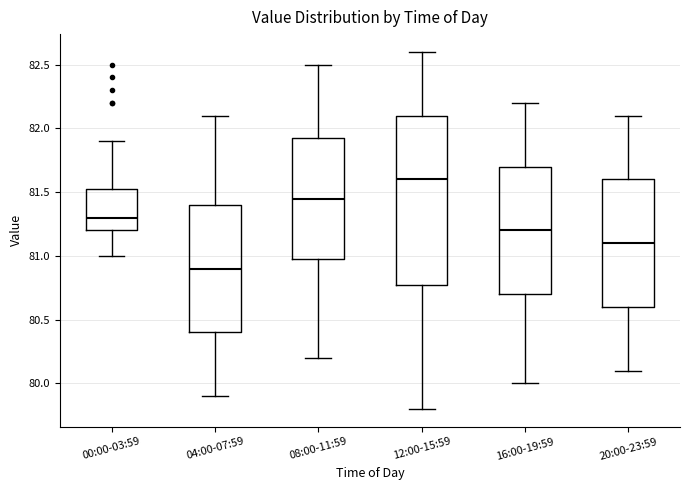

Which box has the highest median line?

12:00-15:59